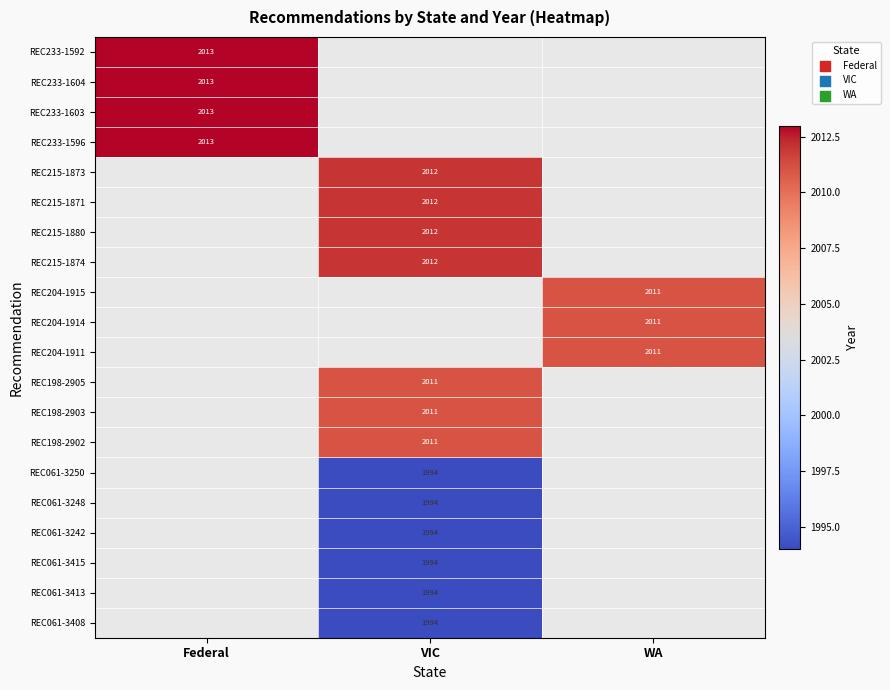

Which label corresponds to the largest value in the chart?

Federal